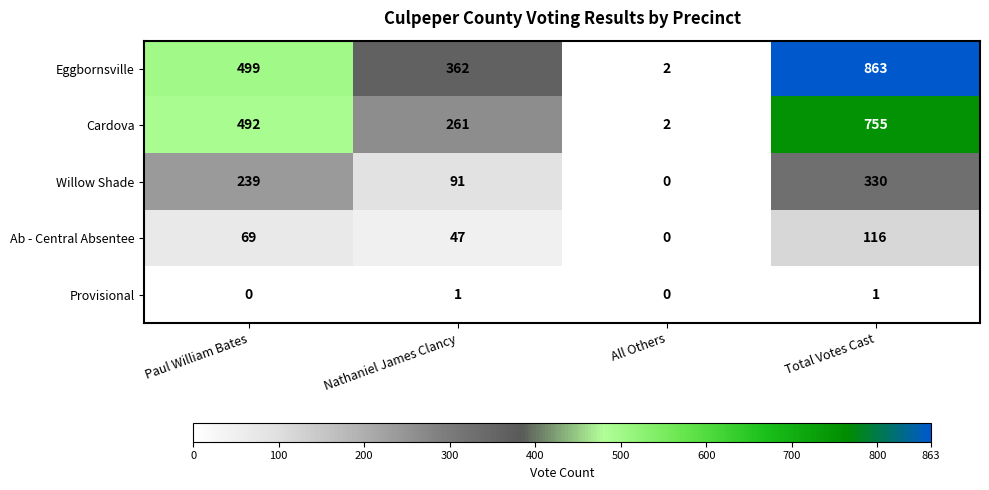

At which category is the sum across all series the highest?

Total Votes Cast